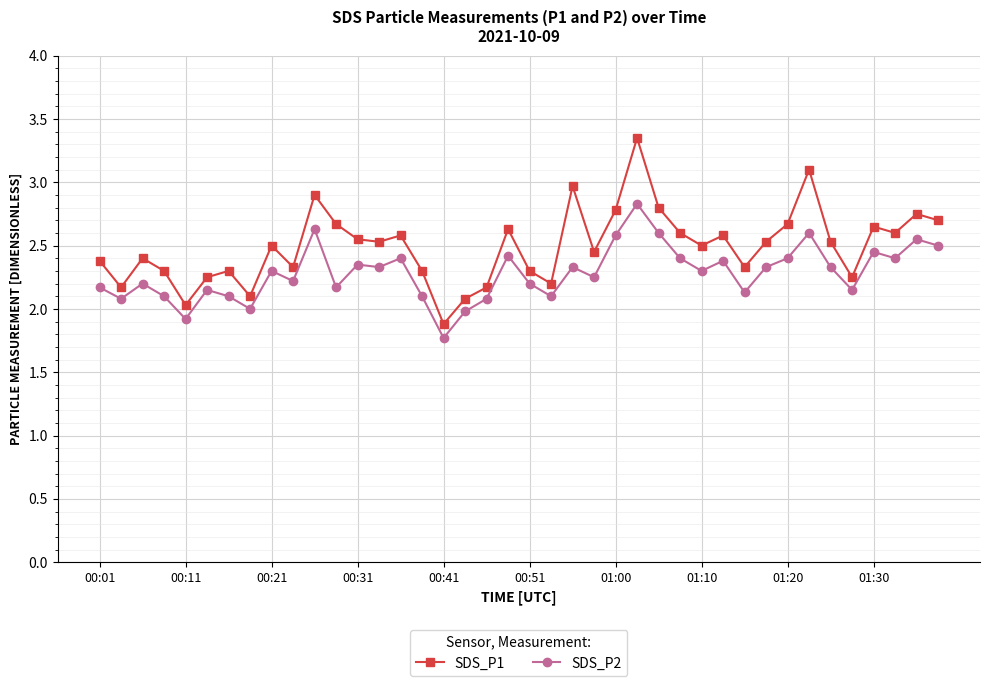

In SDS_P2, how many points are lower than both neighbors (excluding endpoints)?

13